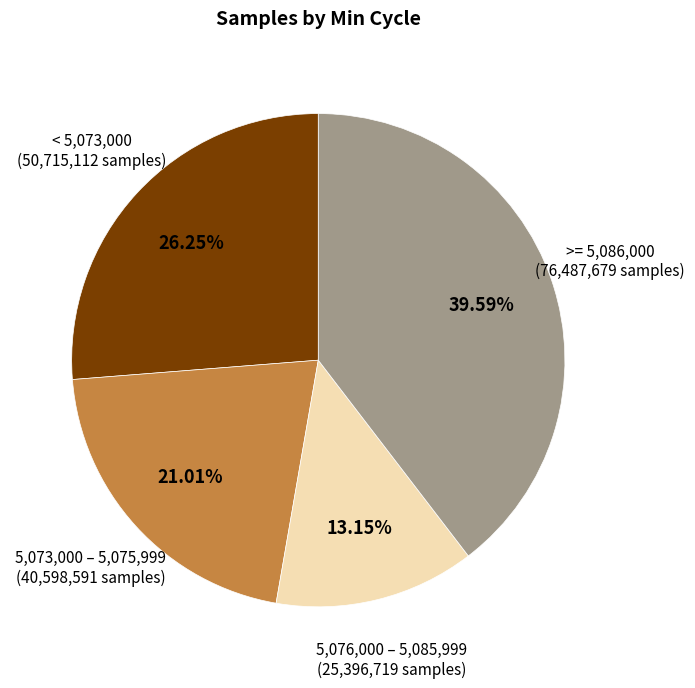

Is there a majority slice in this chart?

No